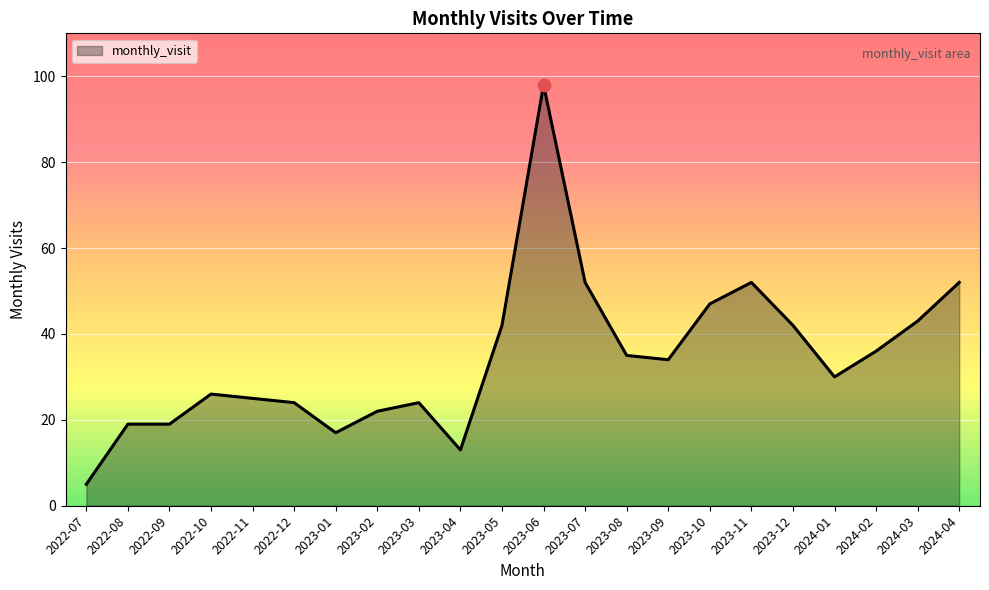

What is the ratio of the value at 2022-10 to the value at 2023-10?

0.6